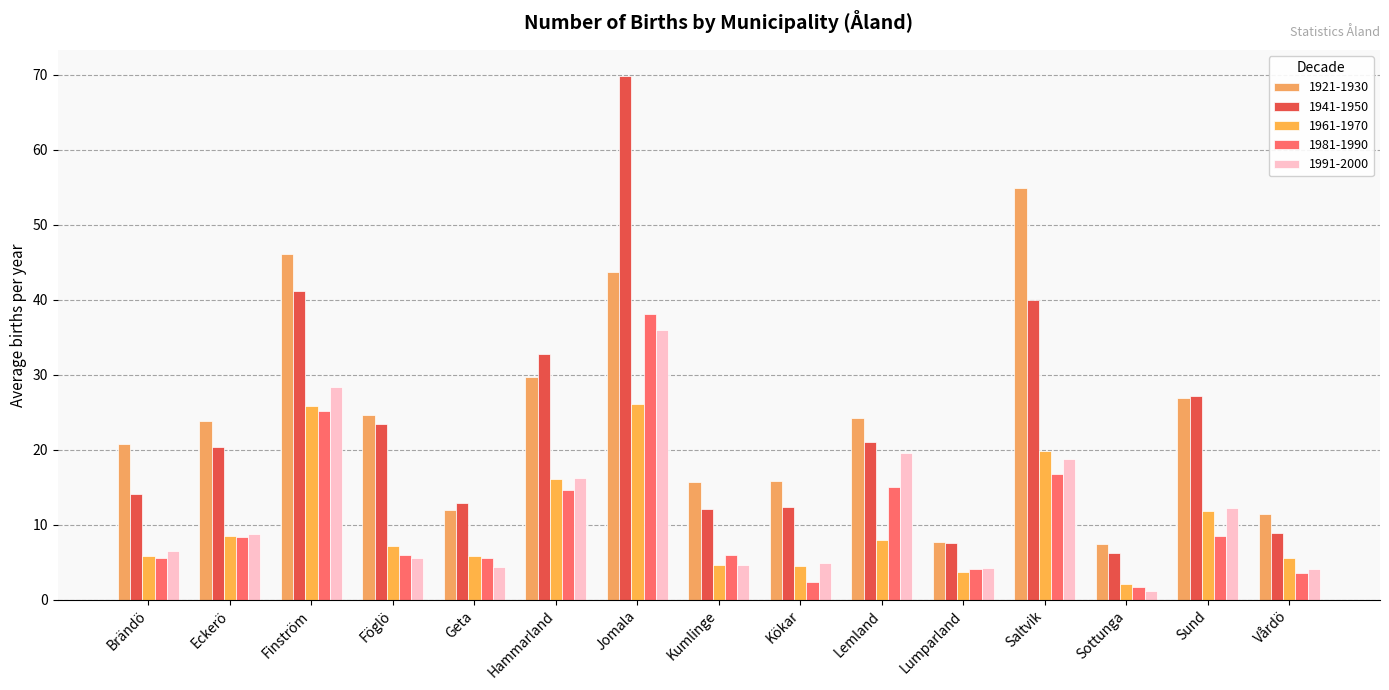

How many distinct data groups are displayed?

5